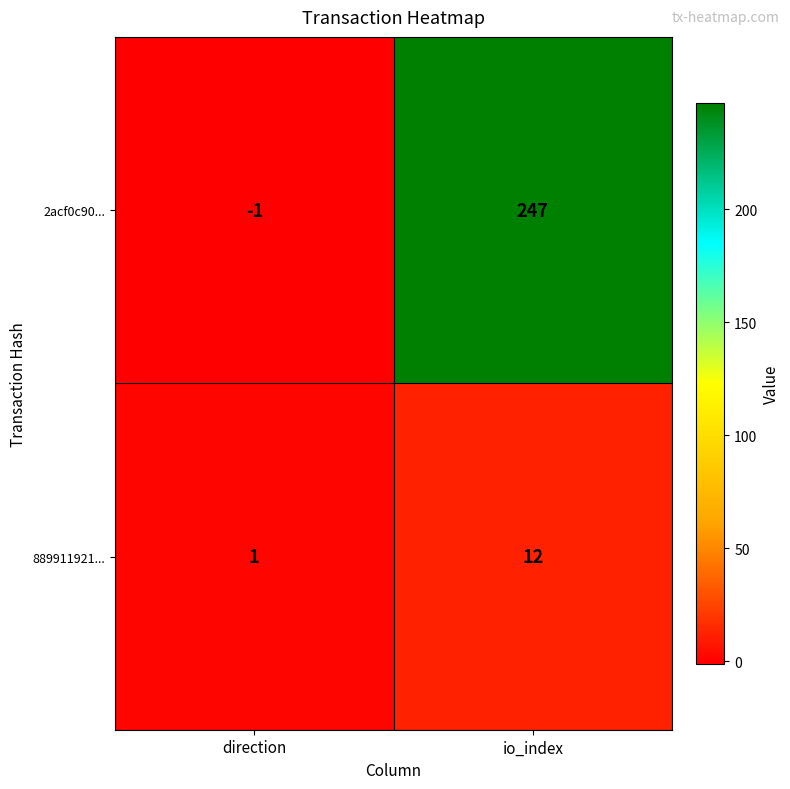

Which series has the widest spread of values?

2acf0c90...